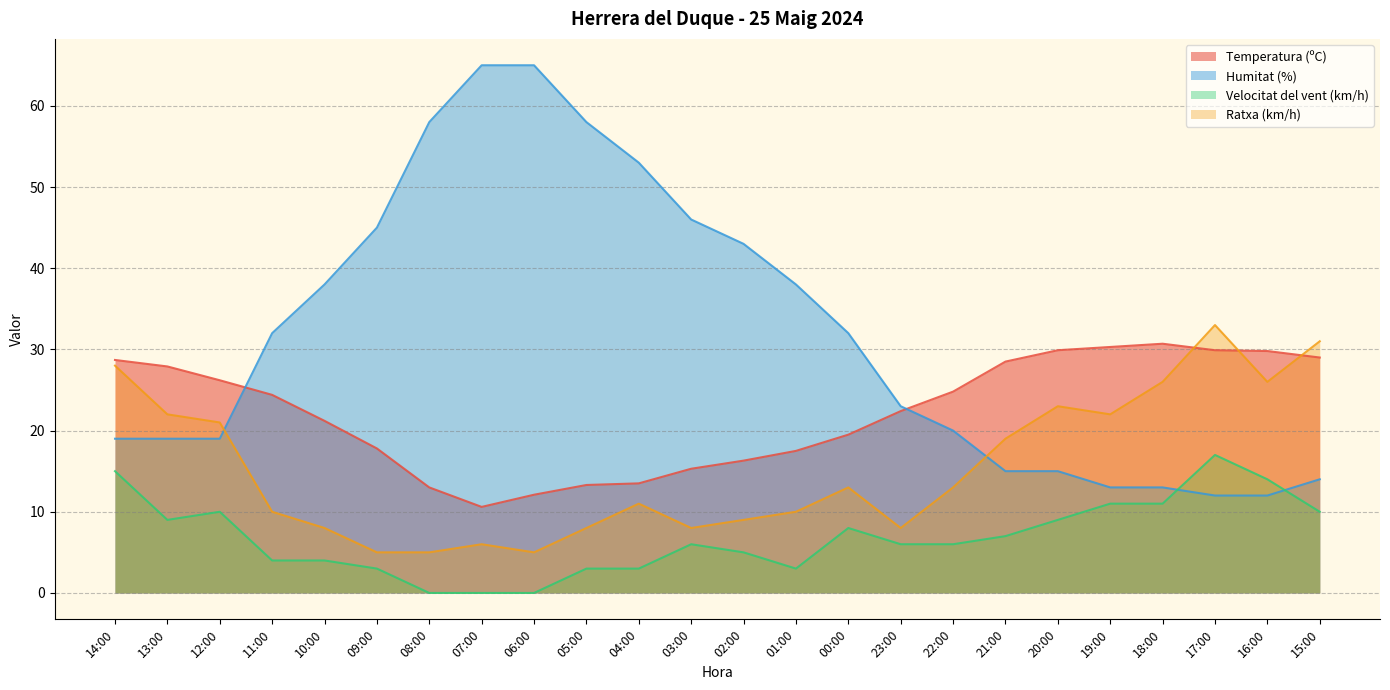

The Velocitat del vent (km/h) series shows 17.0 at 17:00. True or false?

True